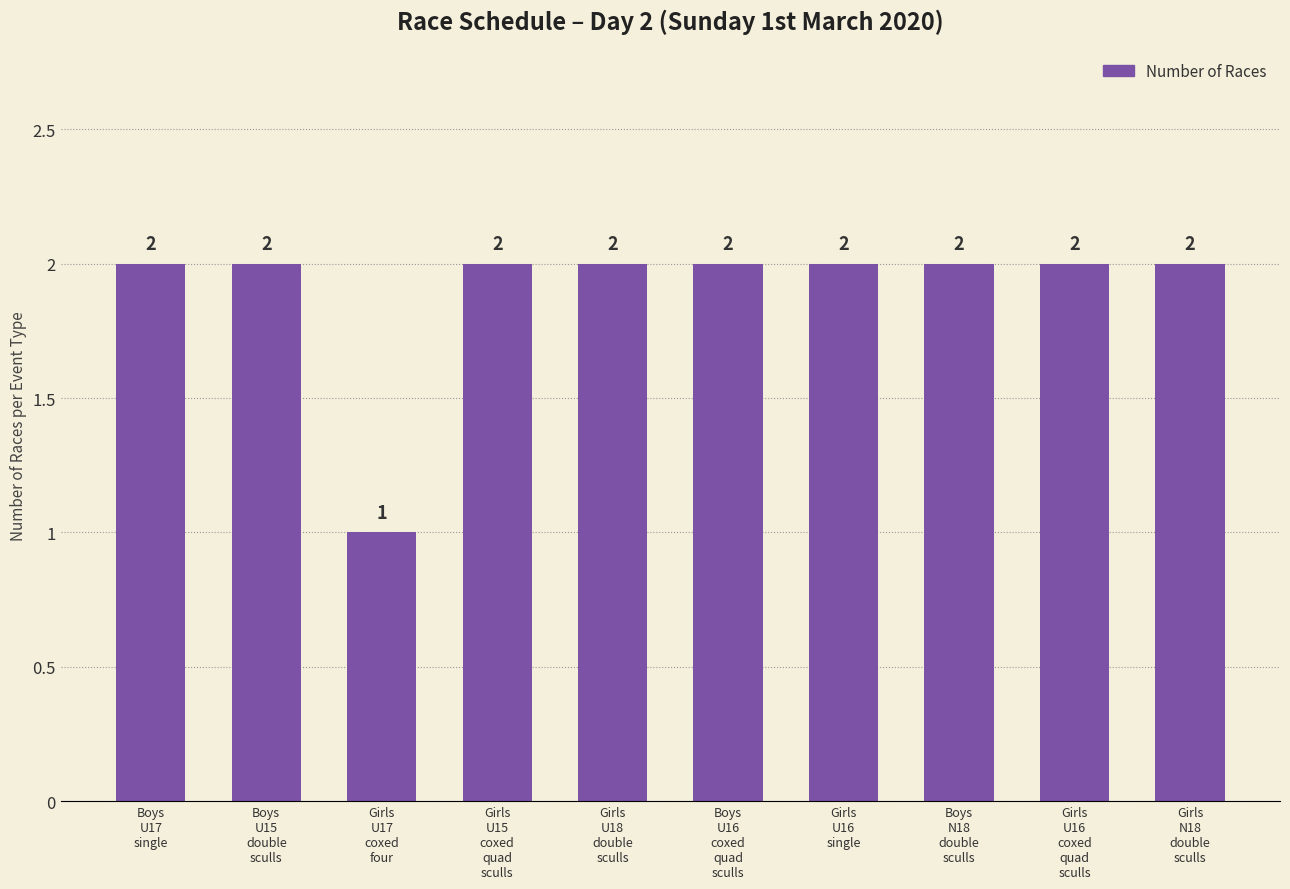

What is the value of the 5th bar from the left?

2